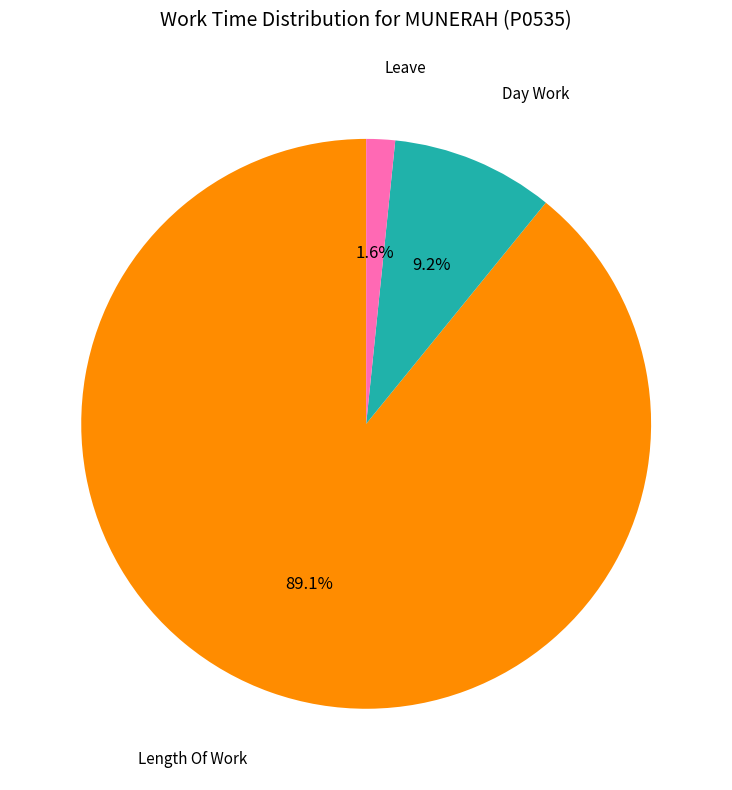

Does any single category account for the majority?

Yes